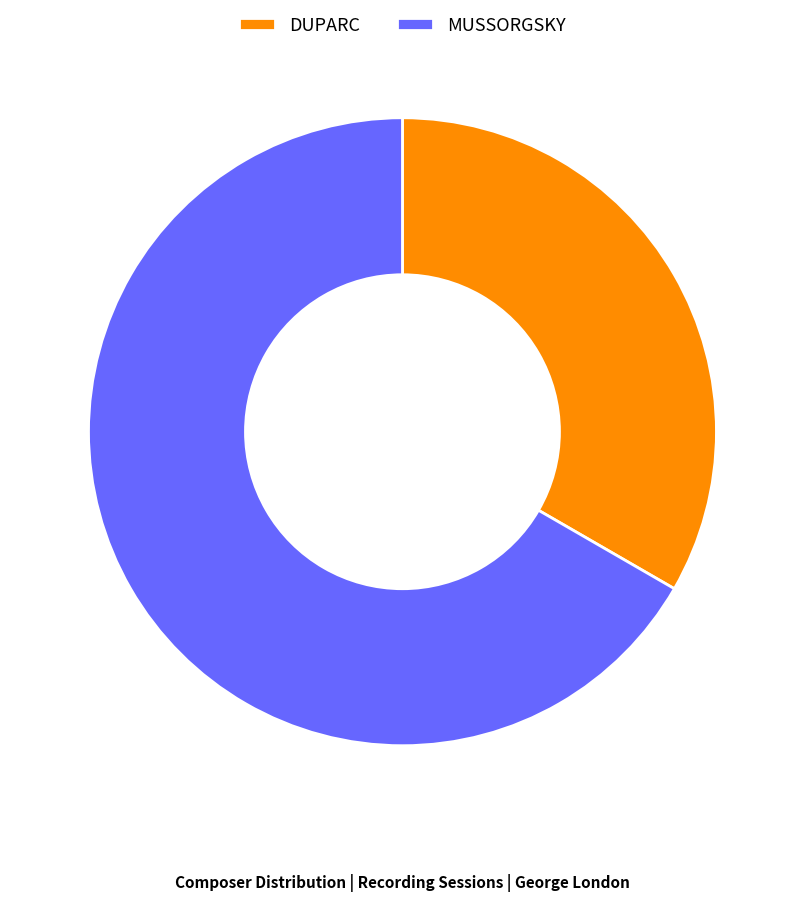

Between MUSSORGSKY and DUPARC, which is larger?

MUSSORGSKY